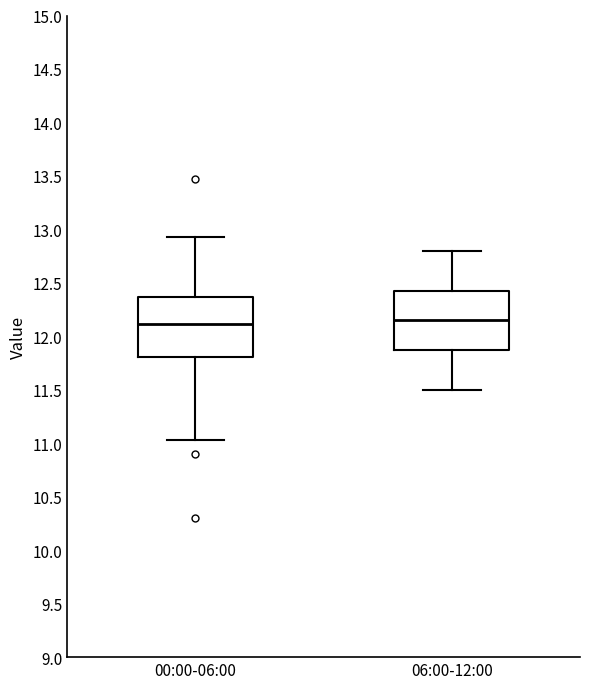

Reading left to right, read every box against the y-axis: the position of its median line, the range the box covers, and the ends of its whiskers. The values are not printed on the chart, so give them approximately, as read against the axis.

00:00-06:00: median 12.10, box 11.80 to 12.35, whiskers 11.05 to 12.95
06:00-12:00: median 12.15, box 11.90 to 12.45, whiskers 11.50 to 12.80